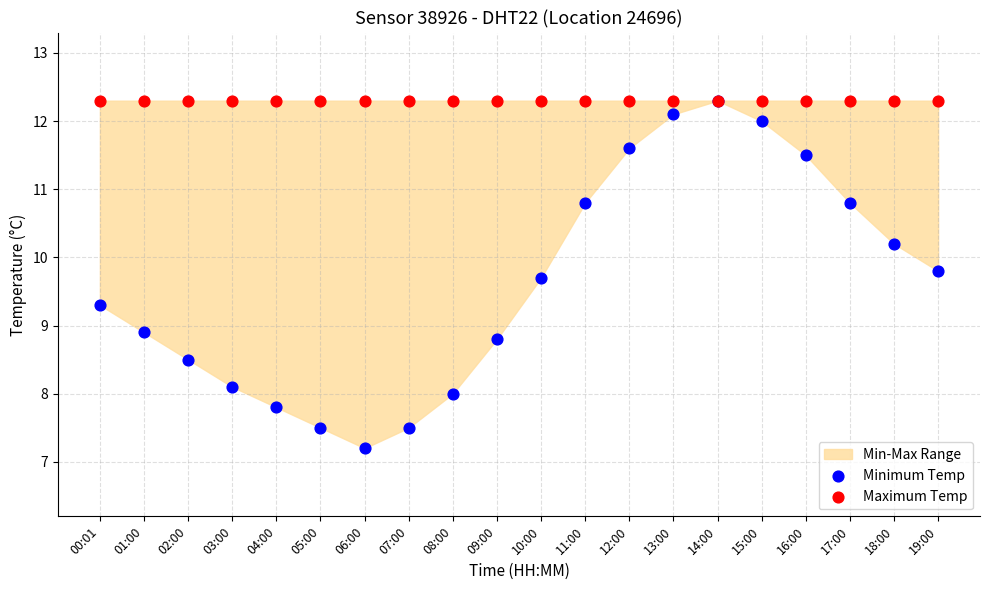

Across all series, what Y value is closest to 9?

8.9